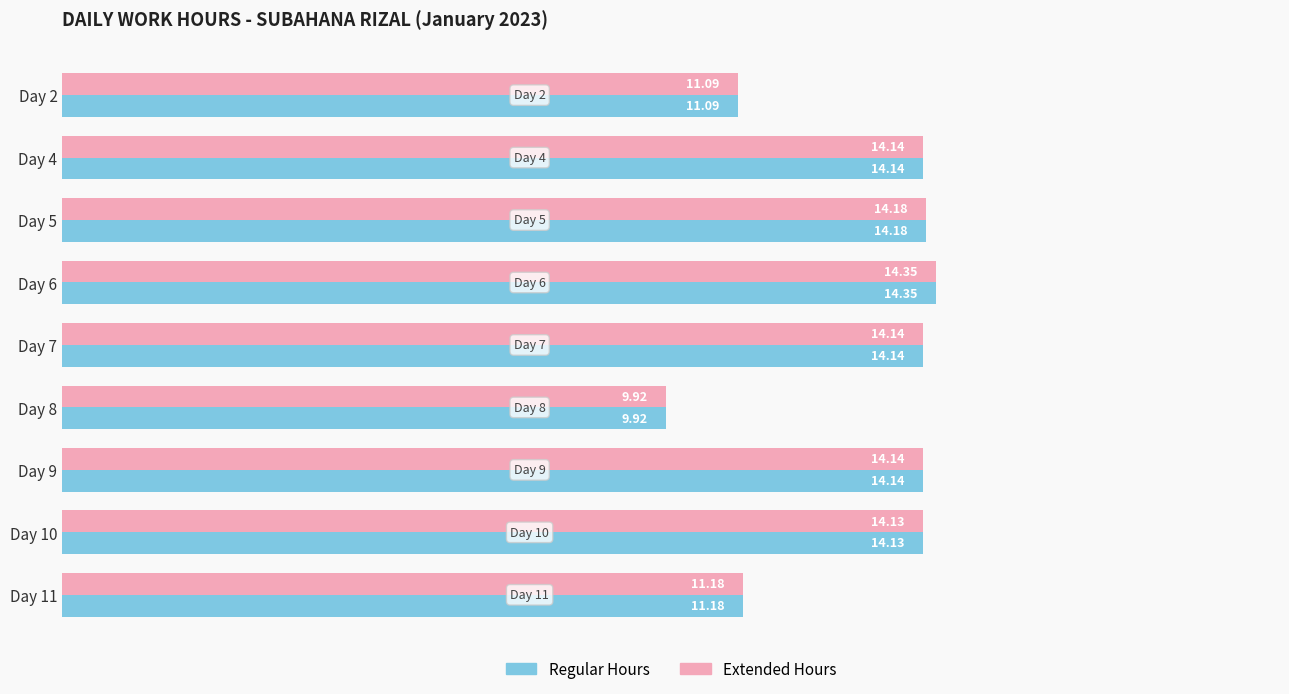

At which label does Regular Hours reach its peak?

Day 6